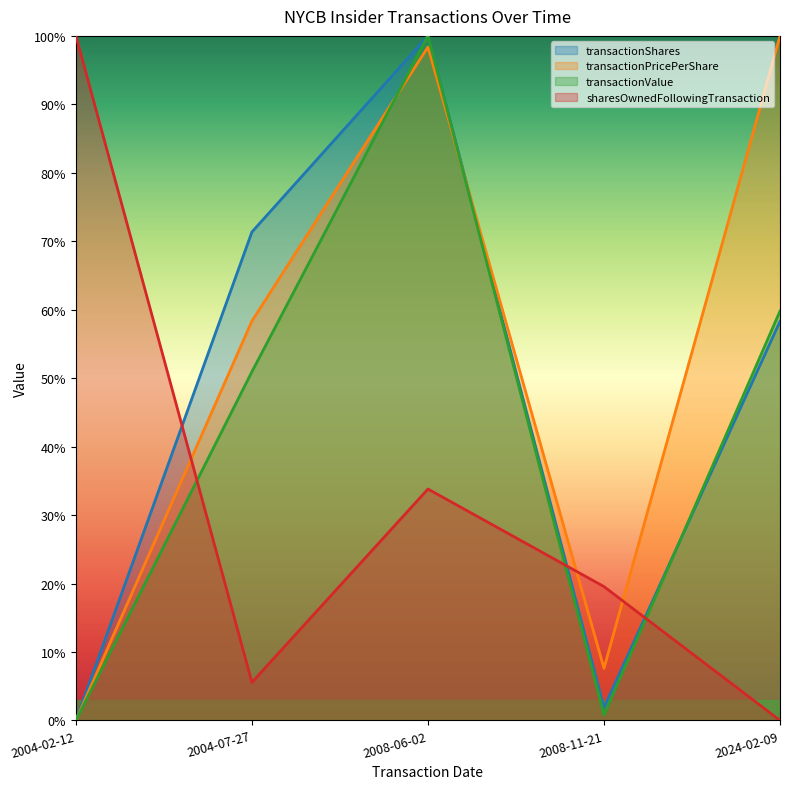

What is the greatest value displayed?

1.0